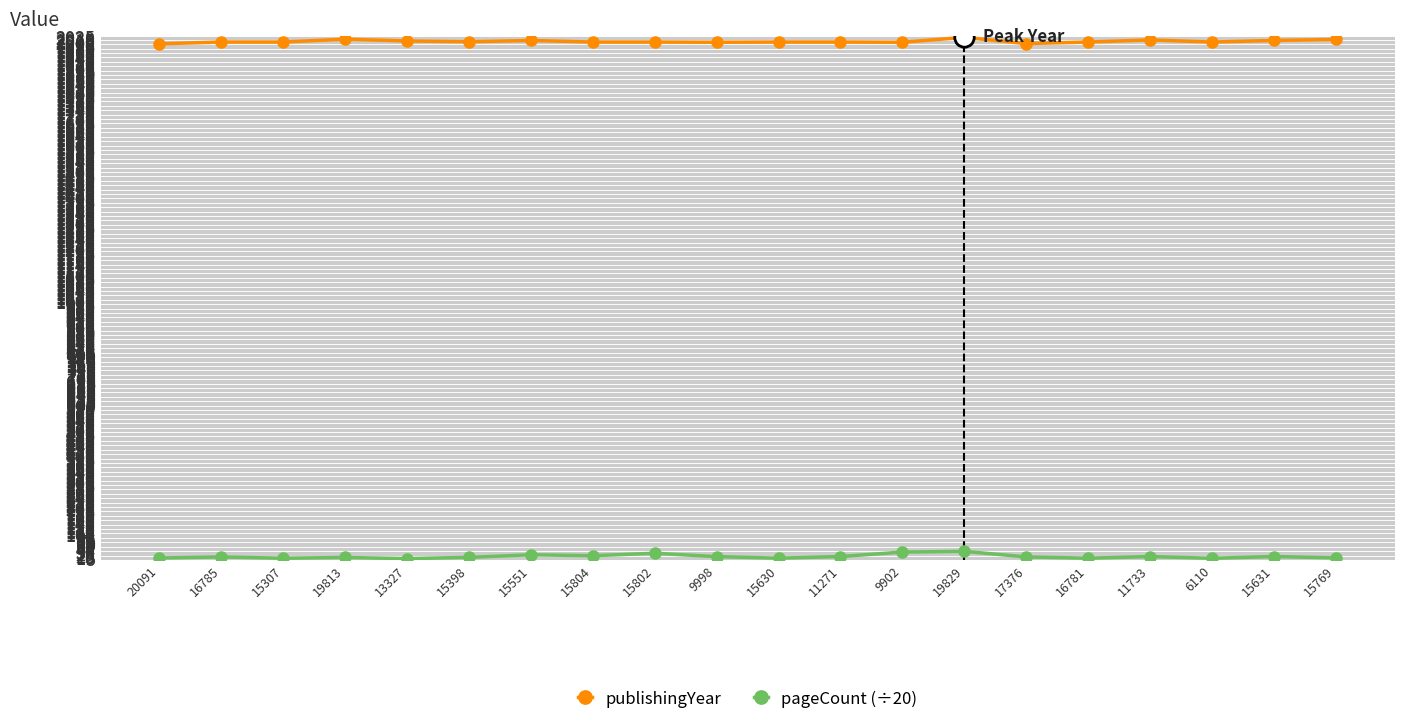

True or false: pageCount (÷20) has more than 1 interior local peaks.

True